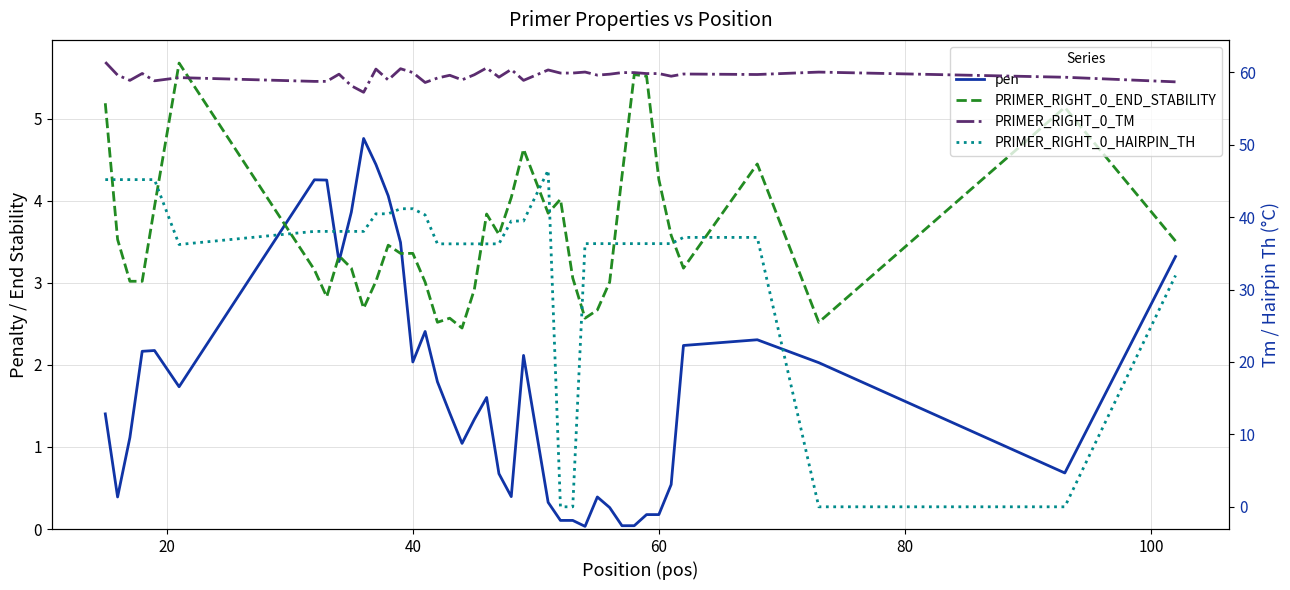

Reading right to left, extract all data points from this chart.

pen: 3.3	0.7	2.0	2.3	2.2	0.5	0.2	0.2	0.0	0.0	0.3	0.4	0.0	0.1	0.1	0.3	2.1	0.4	0.7	1.6	1.3	1.0	1.4	1.8	2.4	2.0	3.5	4.1	4.4	4.8	3.9	3.3	4.3	4.3	1.7	2.2	2.2	1.1	0.4	1.4
PRIMER_RIGHT_0_END_STABILITY: 3.5	5.1	2.5	4.5	3.2	3.6	4.3	5.5	5.5	4.3	3.0	2.7	2.6	3.1	4.0	3.9	4.6	4.0	3.6	3.8	2.9	2.5	2.6	2.5	3.0	3.4	3.4	3.5	3.0	2.7	3.2	3.3	2.8	3.2	5.7	3.9	3.0	3.0	3.5	5.2
PRIMER_RIGHT_0_TM: 58.7	59.3	60.0	59.7	59.8	59.5	59.8	59.8	60.0	60.0	59.7	59.6	60.0	59.9	59.9	60.3	58.9	60.4	59.3	60.6	59.7	59.0	59.6	59.2	58.6	60.0	60.5	58.9	60.4	57.2	58.1	59.7	58.7	58.7	59.3	58.8	59.8	58.9	59.6	61.4
PRIMER_RIGHT_0_HAIRPIN_TH: 31.9	0.0	0.0	37.2	37.2	36.3	36.3	36.3	36.3	36.3	36.3	36.3	36.3	0.0	0.0	46.5	39.5	39.5	36.3	36.3	36.3	36.3	36.3	36.3	40.3	41.2	41.2	40.5	40.5	38.0	38.0	38.0	38.0	38.0	36.2	45.2	45.2	45.2	45.2	45.2